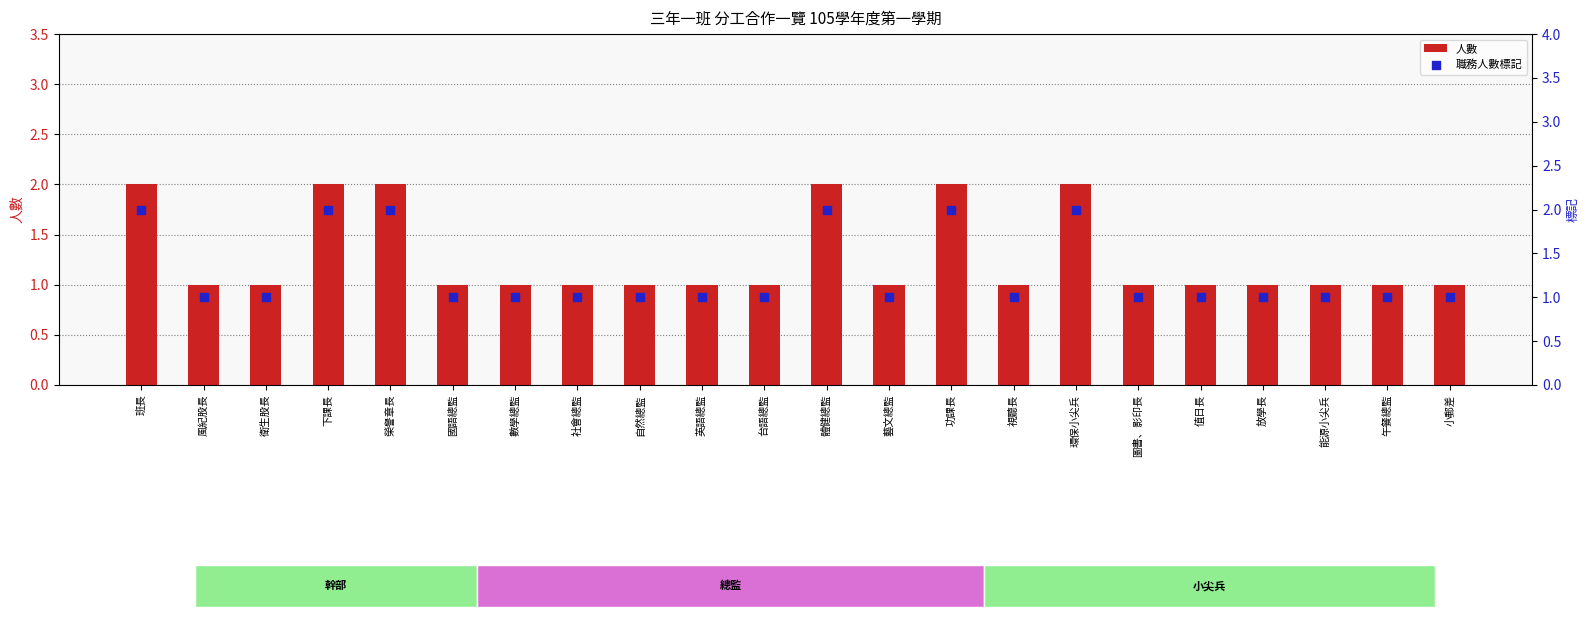

Which series has the largest total across all categories?

人數